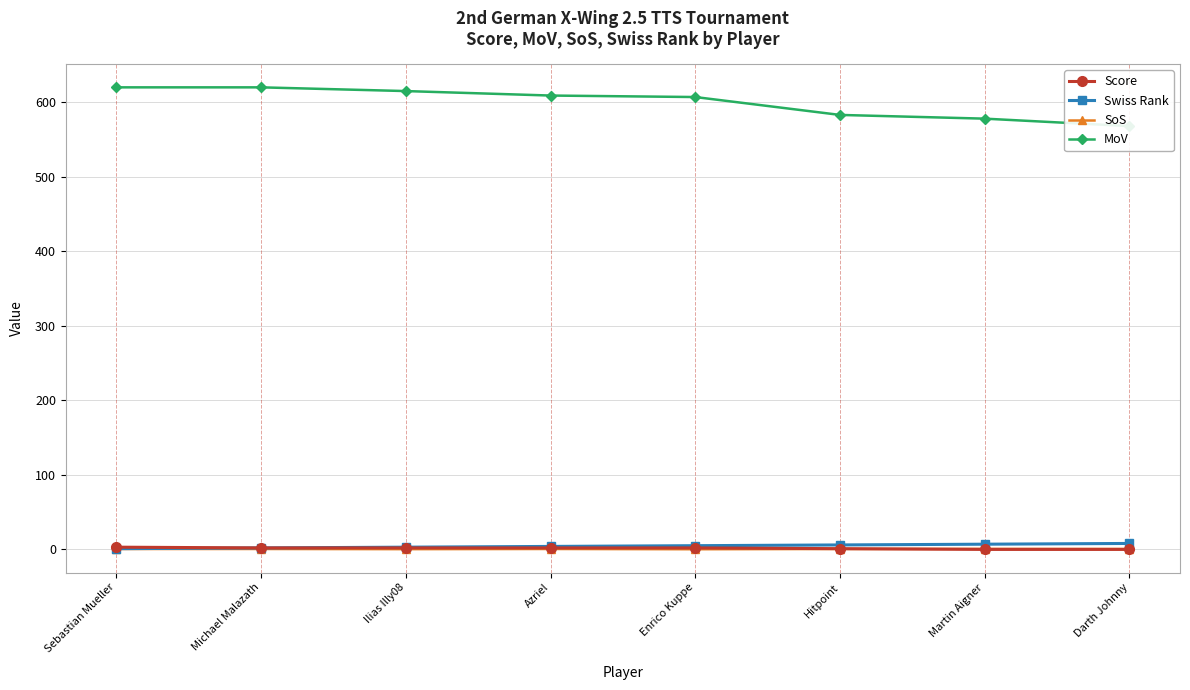

What is the approximate value of Score at Azriel?

2.0